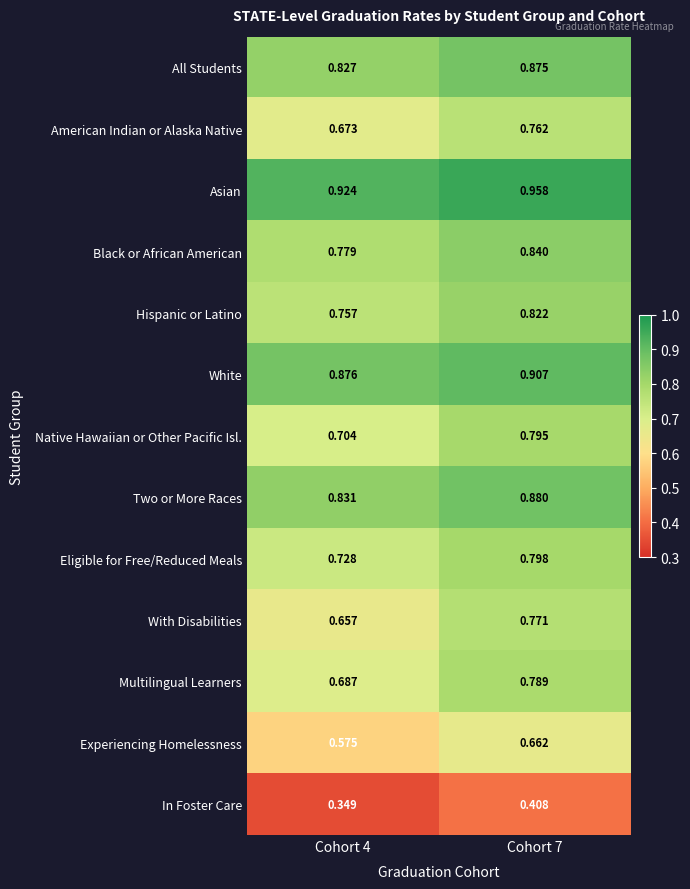

Rank the series by their maximum value, from lowest to highest.

In Foster Care, Experiencing Homelessness, American Indian or Alaska Native, With Disabilities, Multilingual Learners, Native Hawaiian or Other Pacific Isl., Eligible for Free/Reduced Meals, Hispanic or Latino, Black or African American, All Students, Two or More Races, White, Asian